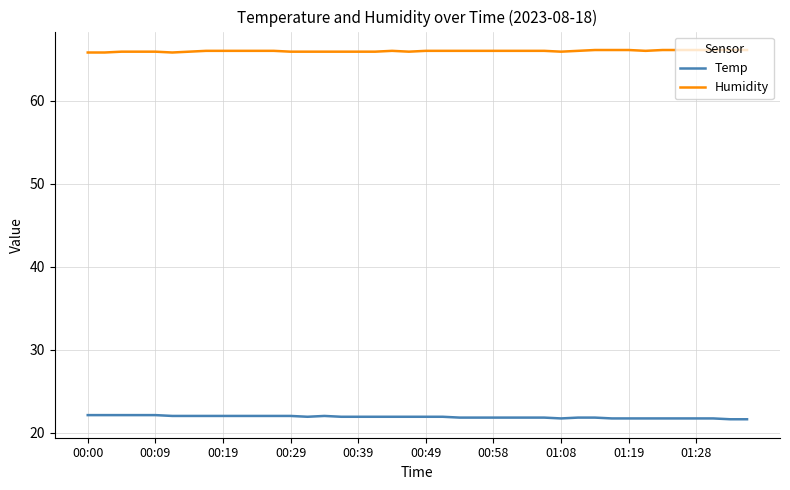

Which series has the largest total across all categories?

Humidity